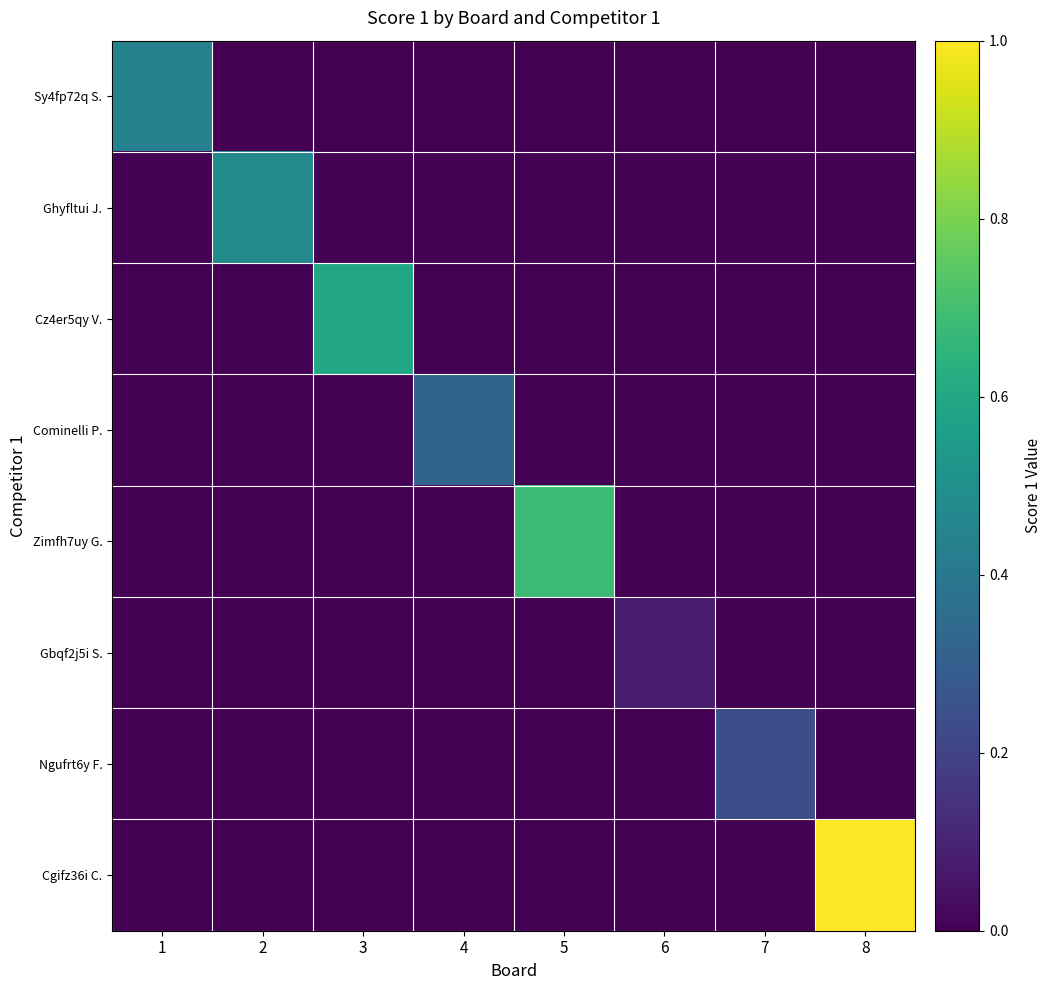

Reading left to right, list all the values displayed in this chart.

Sy4fp72q S.: 1=11	2=0	3=0	4=0	5=0	6=0	7=0	8=0
Ghyfltui J.: 1=0	2=12	3=0	4=0	5=0	6=0	7=0	8=0
Cz4er5qy V.: 1=0	2=0	3=15	4=0	5=0	6=0	7=0	8=0
Cominelli P.: 1=0	2=0	3=0	4=8	5=0	6=0	7=0	8=0
Zimfh7uy G.: 1=0	2=0	3=0	4=0	5=17	6=0	7=0	8=0
Gbqf2j5i S.: 1=0	2=0	3=0	4=0	5=0	6=2	7=0	8=0
Ngufrt6y F.: 1=0	2=0	3=0	4=0	5=0	6=0	7=6	8=0
Cgifz36i C.: 1=0	2=0	3=0	4=0	5=0	6=0	7=0	8=25